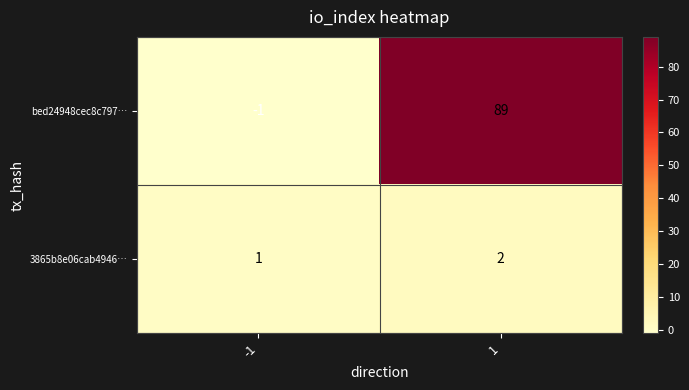

Which category has the lowest value across all series?

-1